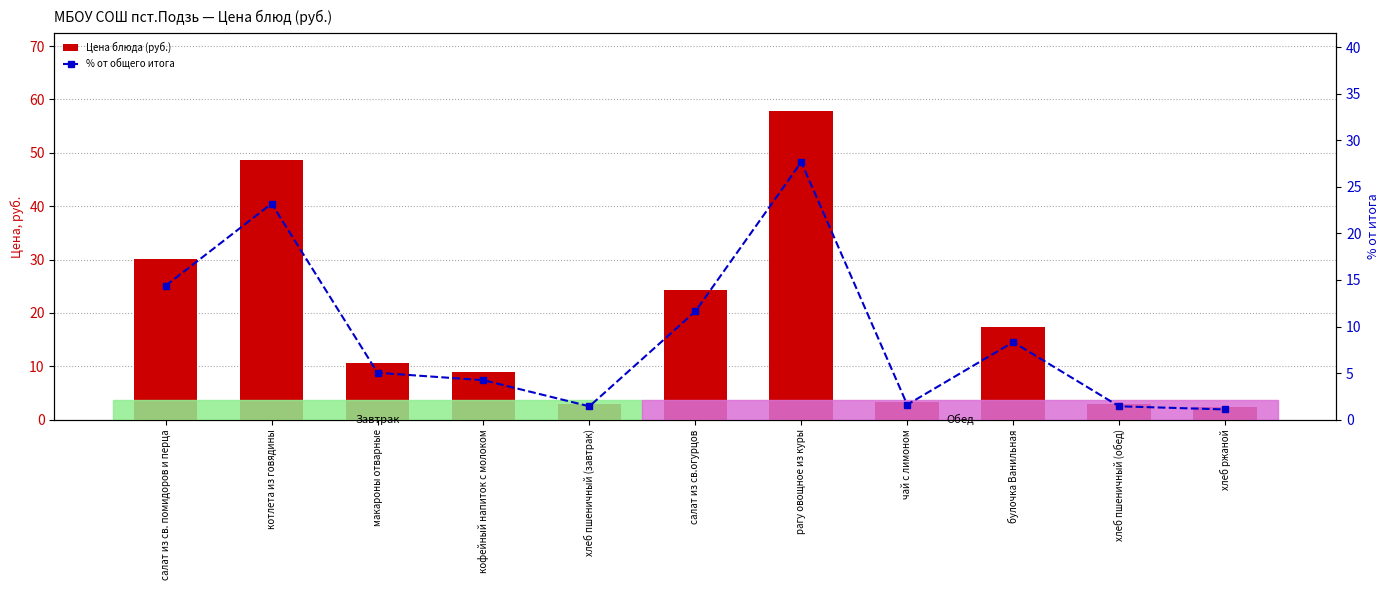

What is the difference between the second highest and second lowest values in the Цена блюда (руб.) series?

45.6